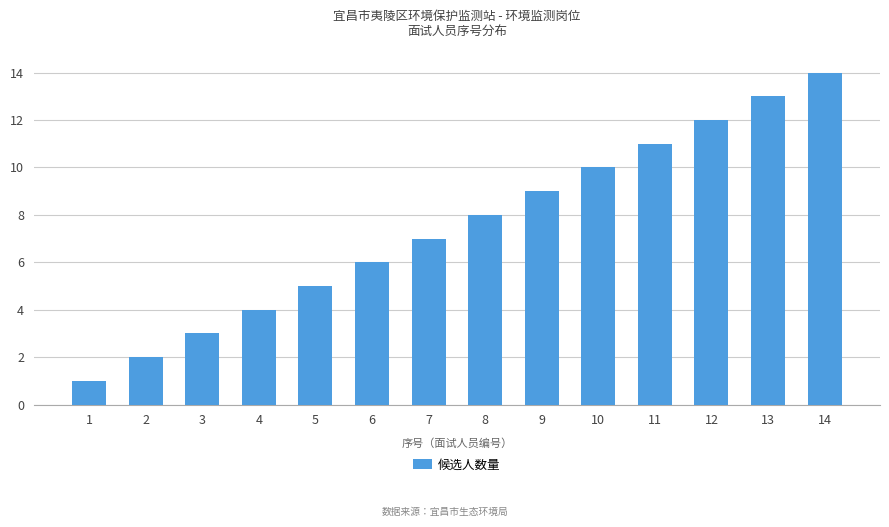

What is the difference between the values at 11 and 1?

10